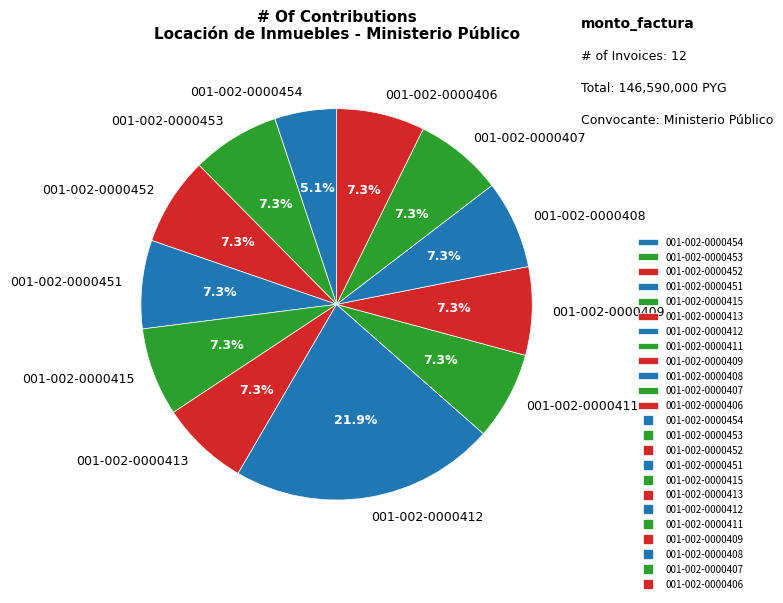

True or false: 001-002-0000453 accounts for 7% of the total.

True